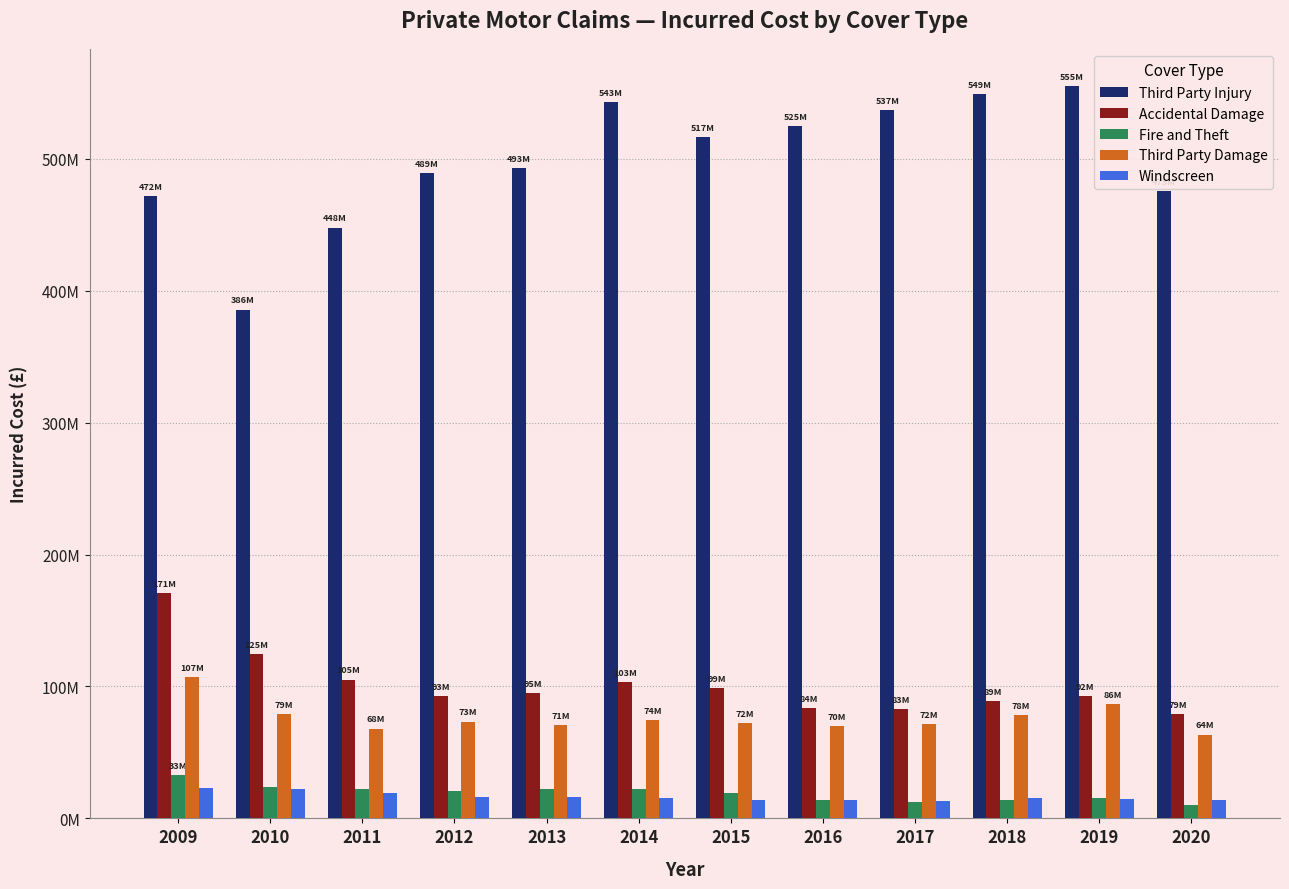

Does the chart contain stacked bars?

No